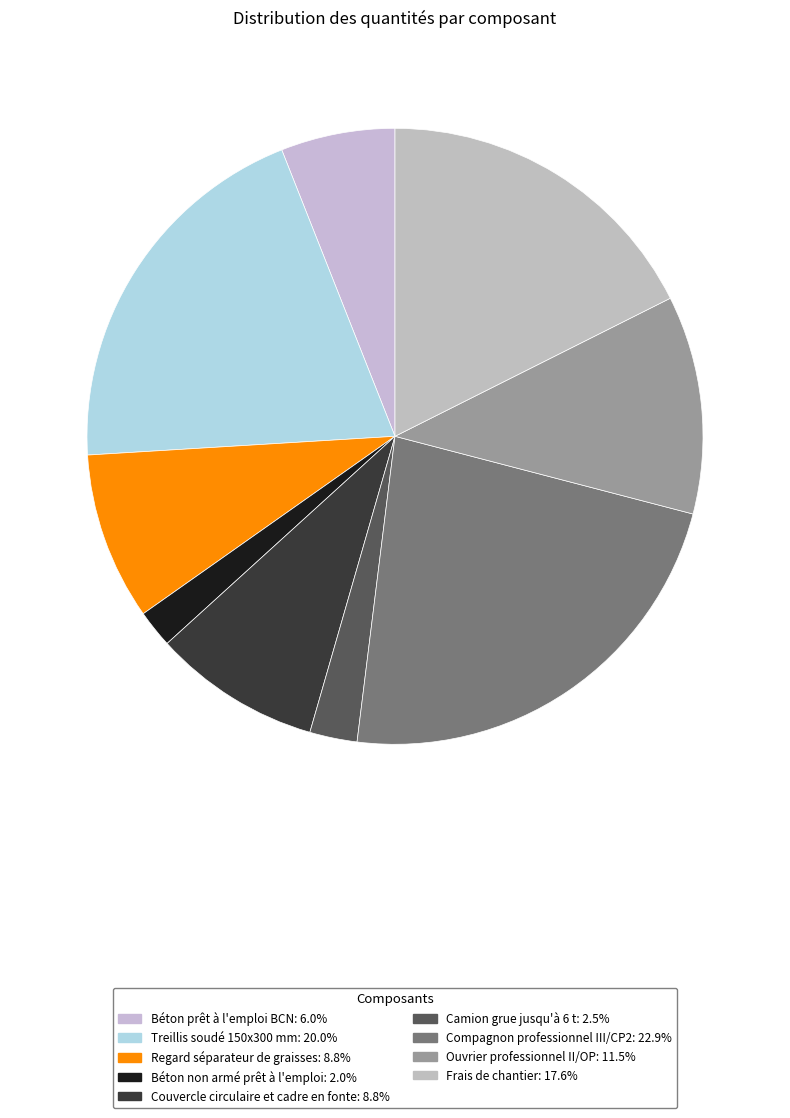

Is there any slice that represents more than half of the pie?

No